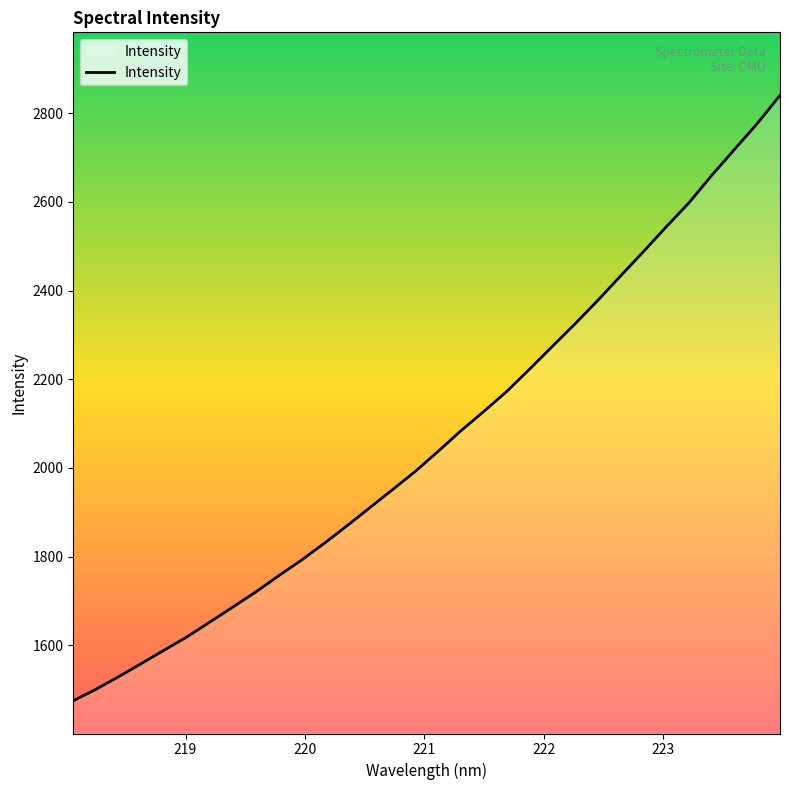

What is the greatest value displayed?

2840.3